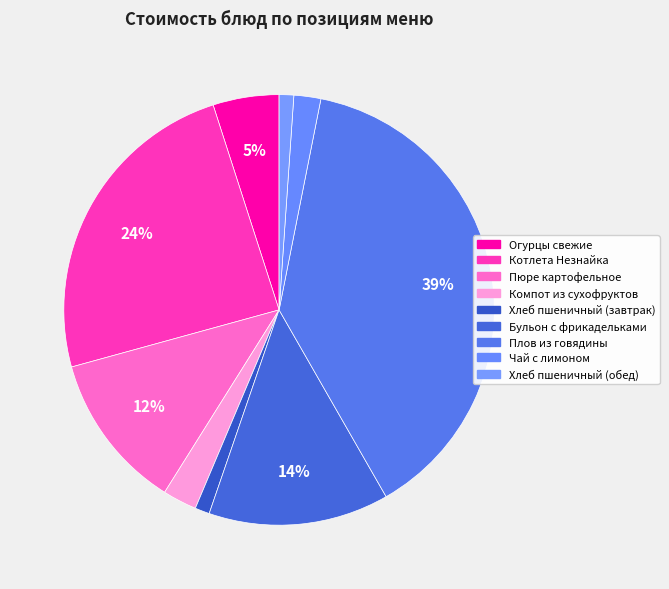

What portion of the pie excludes Хлеб пшеничный (обед)?

98.9%